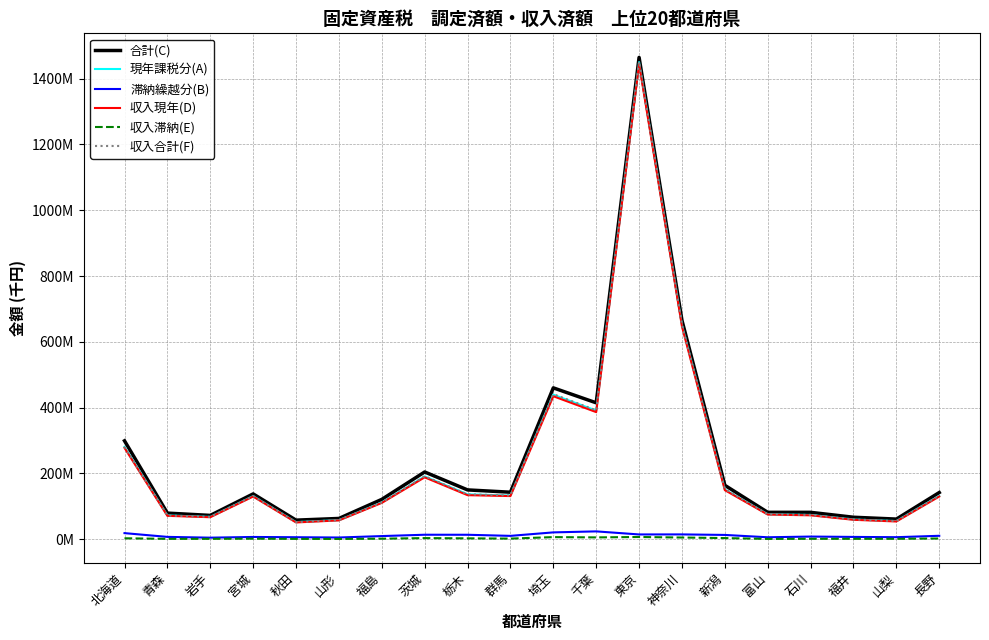

Reading left to right, what are all the values shown in this chart?

合計(C): 299090122	79262604	72301156	137650014	57886177	63036445	121036395	204326346	149810545	142782484	459998249	414551730	1464591219	665138117	163745391	81641160	81609164	66682144	61094875	141844692
現年課税分(A): 280669652	72277259	67695561	130922085	51949347	57952954	111597478	190795278	136379707	132699102	439324731	390833022	1450176075	650622749	150814558	75836999	73636543	59804443	55042244	131536559
滞納繰越分(B): 18420470	6985345	4605595	6727929	5936830	5083491	9438917	13531068	13430838	10083382	20673518	23718708	14415144	14515368	12930833	5804161	7972621	6877701	6052631	10308133
収入現年(D): 277601792	71003853	66780042	129590138	50892340	57079612	110327063	188025455	133804259	131080939	434545492	386276393	1445064145	646598131	148991593	74894996	72561517	58929237	53824067	129746057
収入滞納(E): 2762760	1000757	1077573	1551066	921397	757866	1518951	3336794	2549534	1778772	6301325	5421693	6674556	5061687	3383573	806955	1172566	1108607	1154256	2104998
収入合計(F): 280364552	72004610	67857615	131141204	51813737	57837478	111846014	191362249	136353793	132859711	440846817	391698086	1451738701	651659818	152375166	75701951	73734083	60037844	54978323	131851055